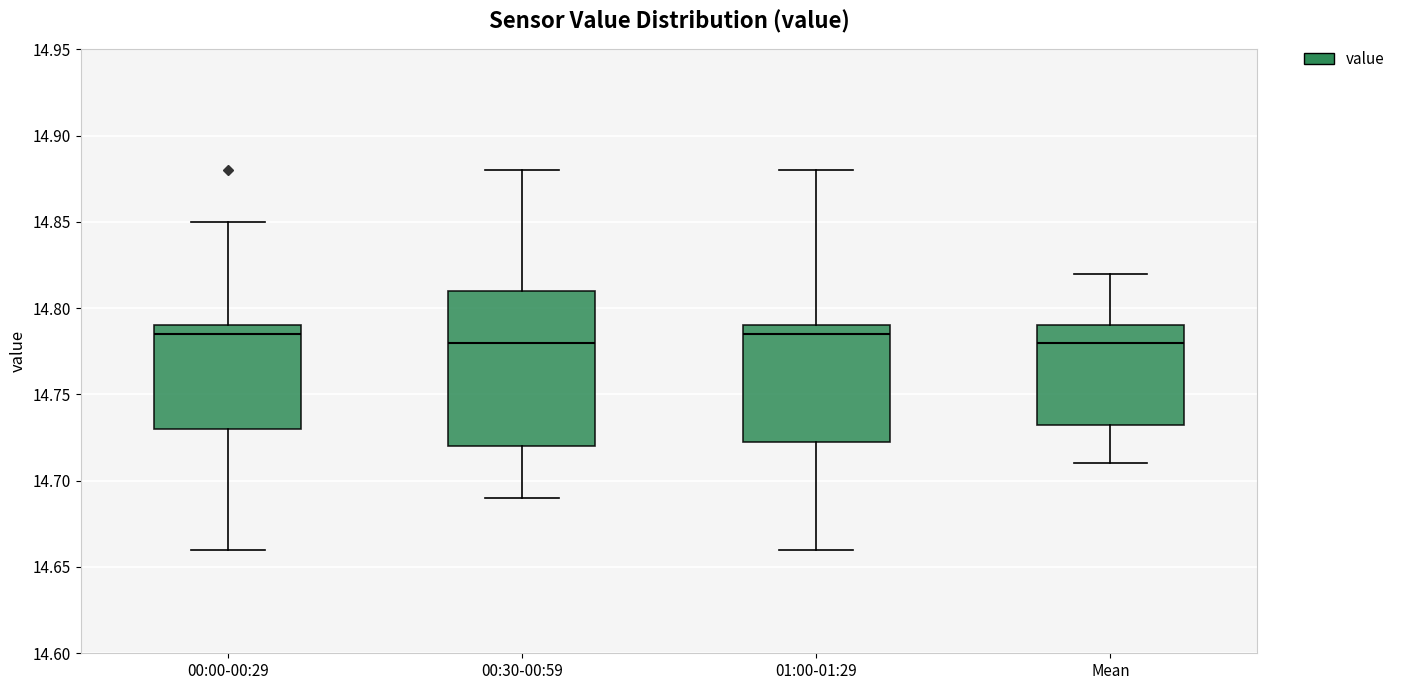

Reading left to right, read every box against the y-axis: the position of its median line, the range the box covers, and the ends of its whiskers. The values are not printed on the chart, so give them approximately, as read against the axis.

00:00-00:29: median 14.785, box 14.730 to 14.790, whiskers 14.660 to 14.850
00:30-00:59: median 14.780, box 14.720 to 14.810, whiskers 14.690 to 14.880
01:00-01:29: median 14.785, box 14.725 to 14.790, whiskers 14.660 to 14.880
Mean: median 14.780, box 14.735 to 14.790, whiskers 14.710 to 14.820